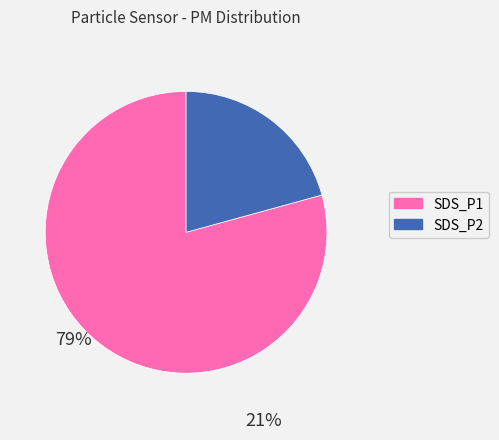

Between SDS_P2 and SDS_P1, which is larger?

SDS_P1